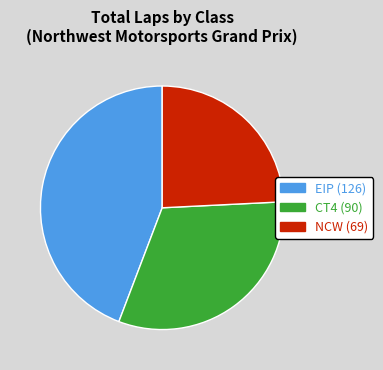

What is the ratio of the value at CT4 to the value at EIP?

0.7